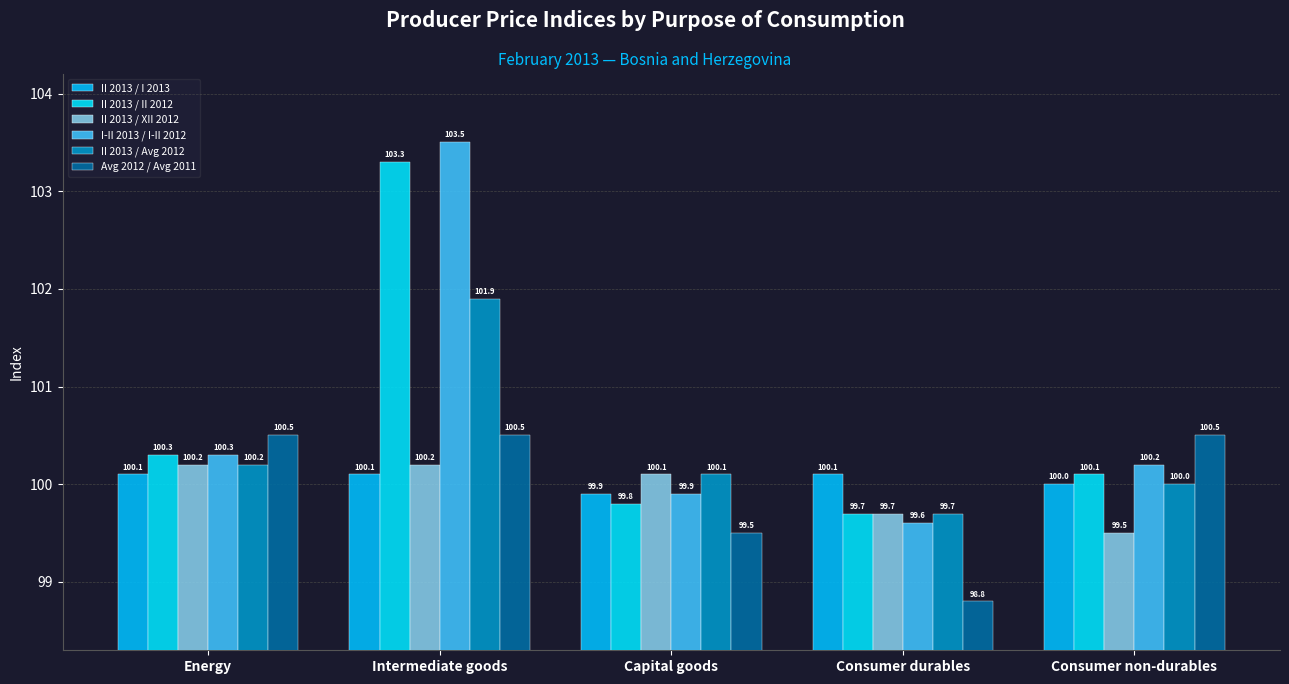

What is the greatest value displayed?

103.5